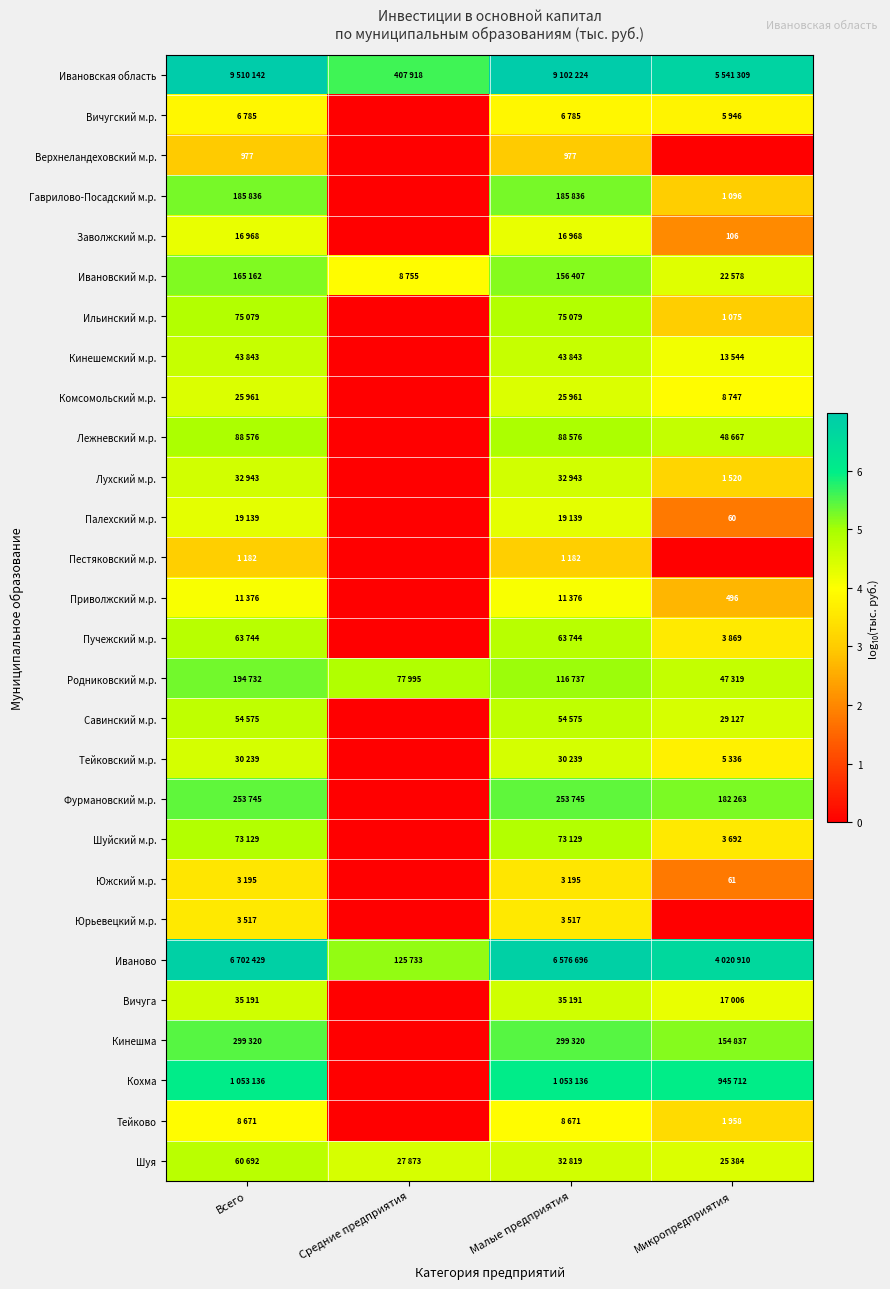

The value of Заволжский м.р. at Микропредприятия is 0.8. True or false?

False